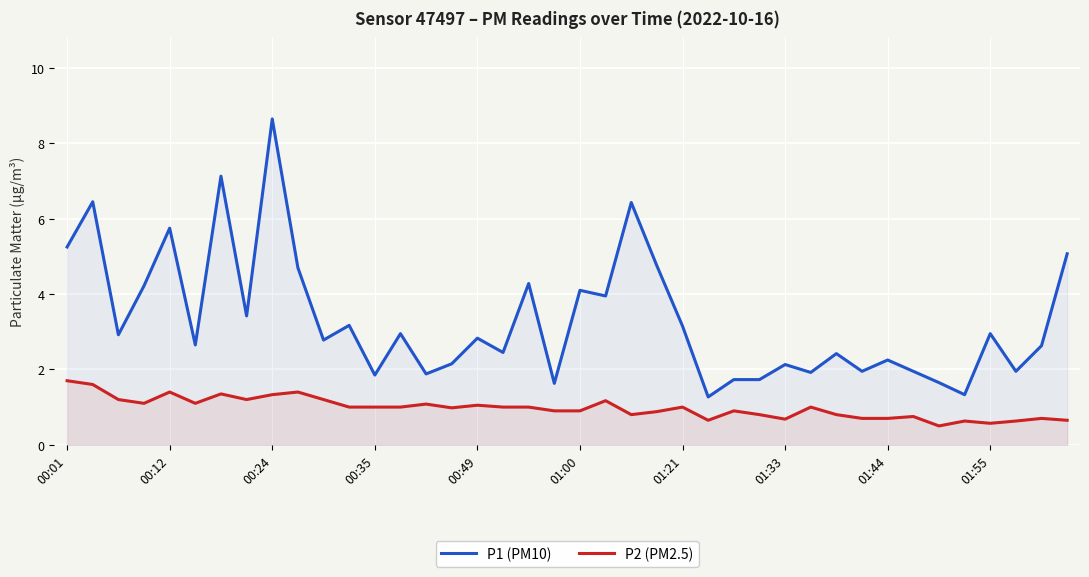

True or false: P2 (PM2.5) and P1 (PM10) cross at least once.

False